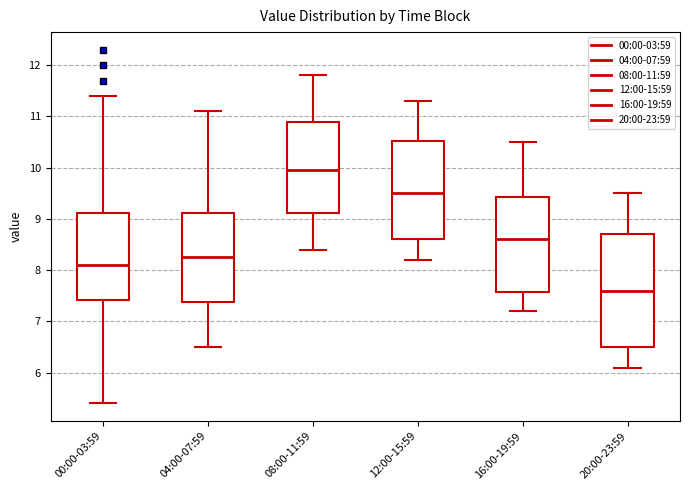

Where does the lower whisker of the box for 04:00-07:59 end on the y-axis? The values are not printed on the chart, so give them approximately, as read against the axis.

6.5